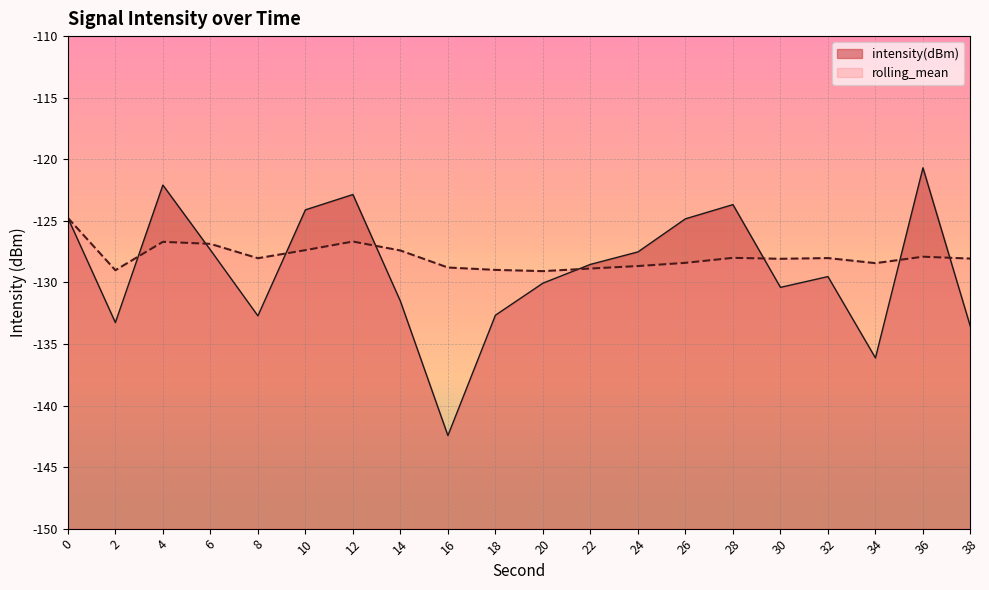

After their last crossing, which series has the higher values: intensity(dBm) or rolling_mean?

rolling_mean